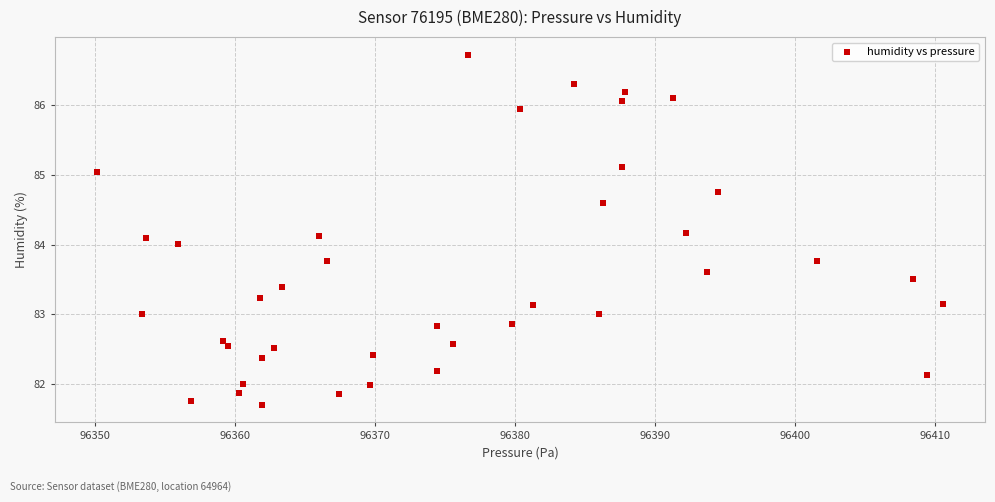

What is the range of X values (max minus min)?

60.4